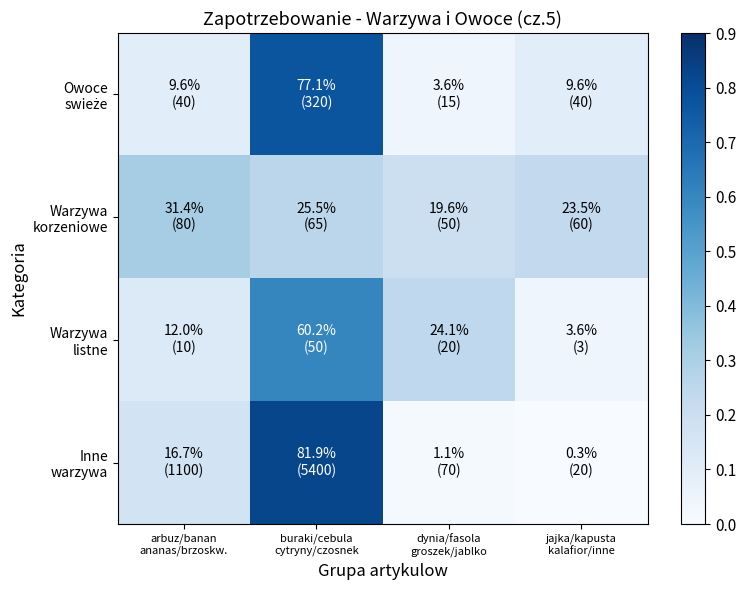

At which category is the sum across all series the highest?

buraki/cebula
cytryny/czosnek